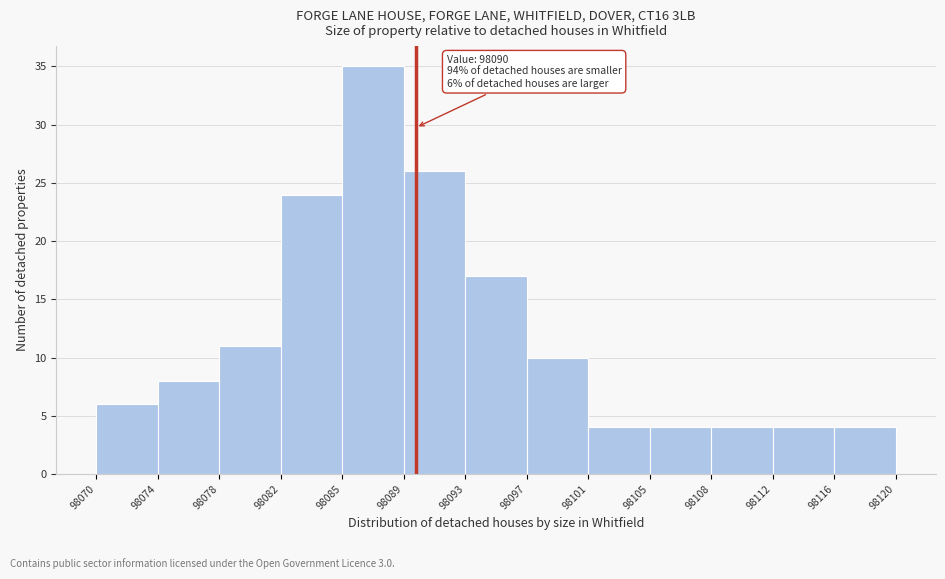

Over which range of the x-axis is the bar tallest?

98085 to 98089